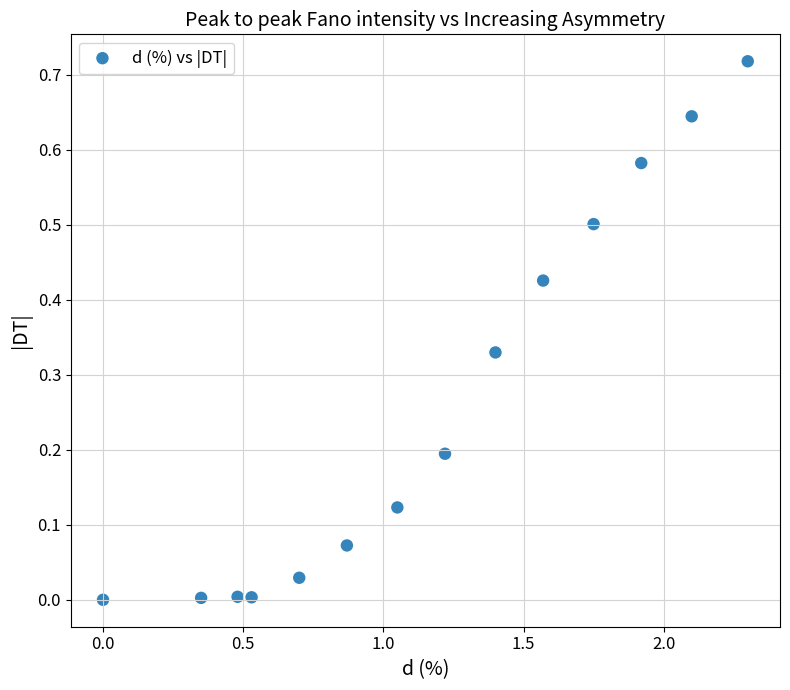

What is the range of X values (max minus min)?

2.3